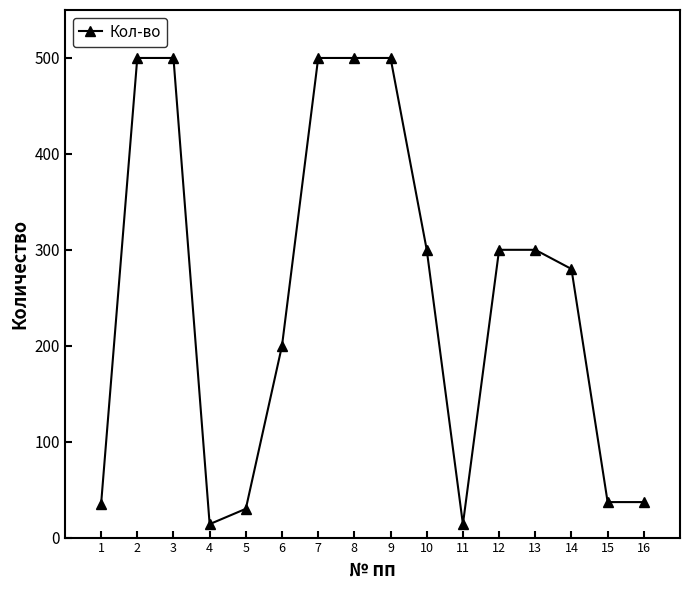

What is the change in value from 1 to 11?

-21